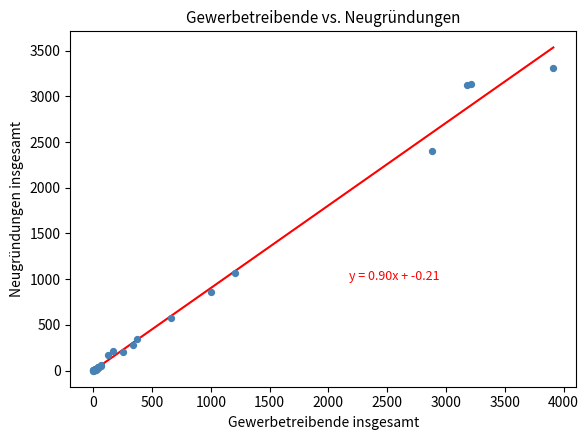

What Y value in the scatter plot is closest to 1656?

1073